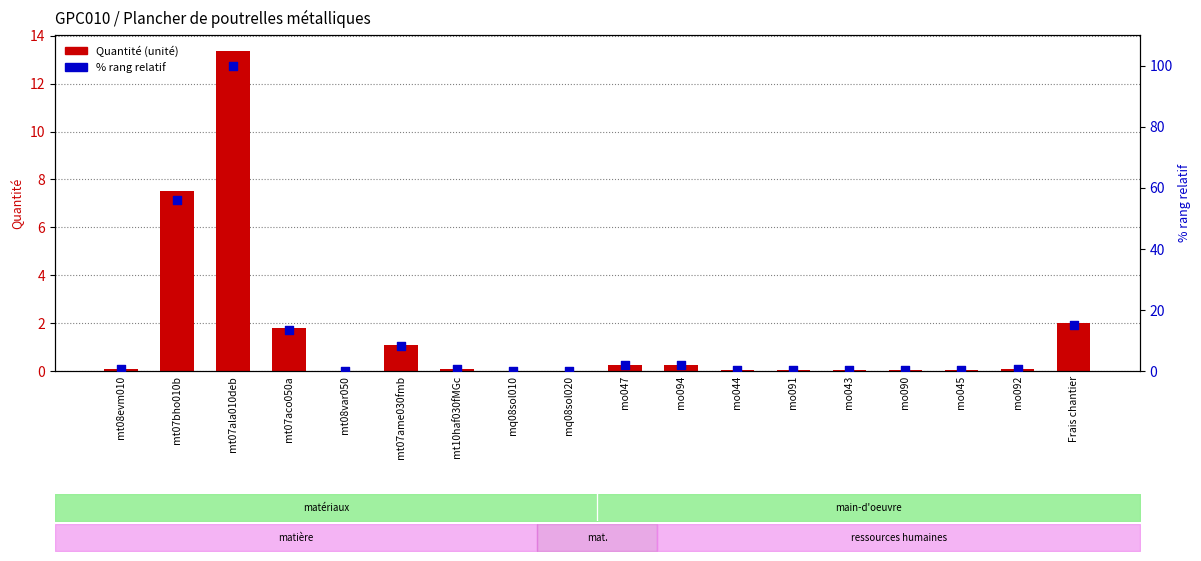

Is the value of Quantité (unité) at mt07ame030fmb greater than the value of % rang relatif at mq08sol020?

Yes